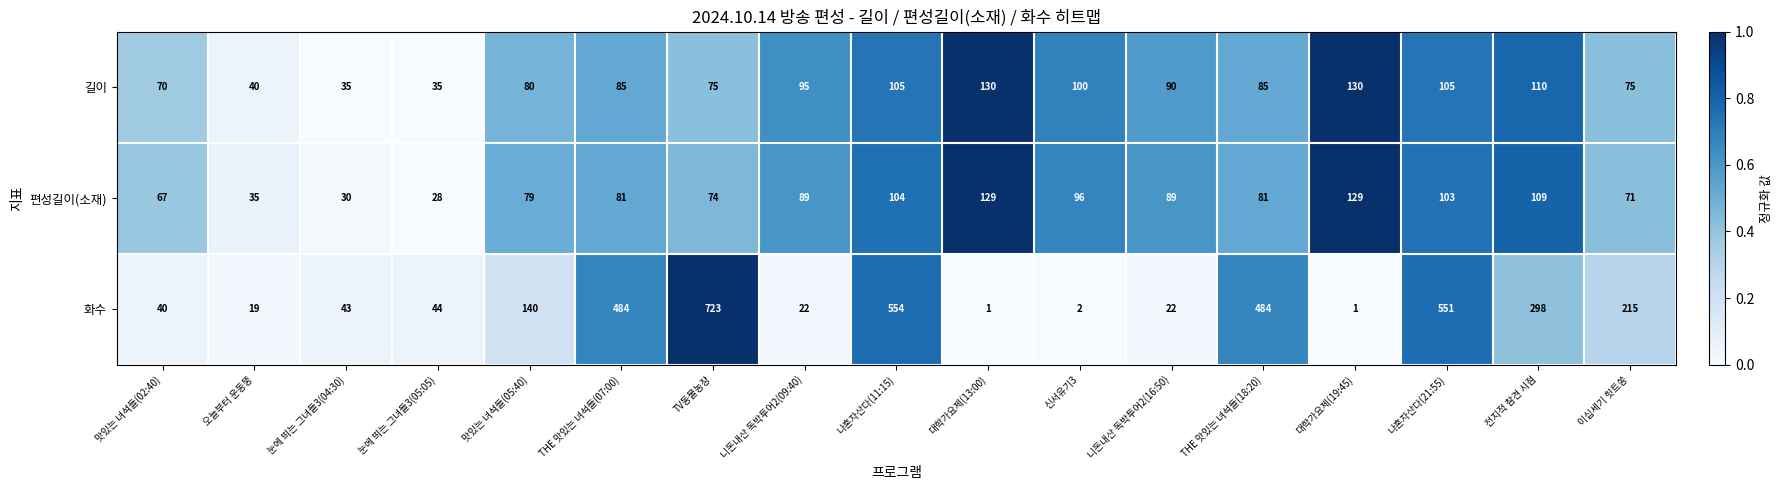

What is the difference between the second highest and minimum values in the 길이 series?

95